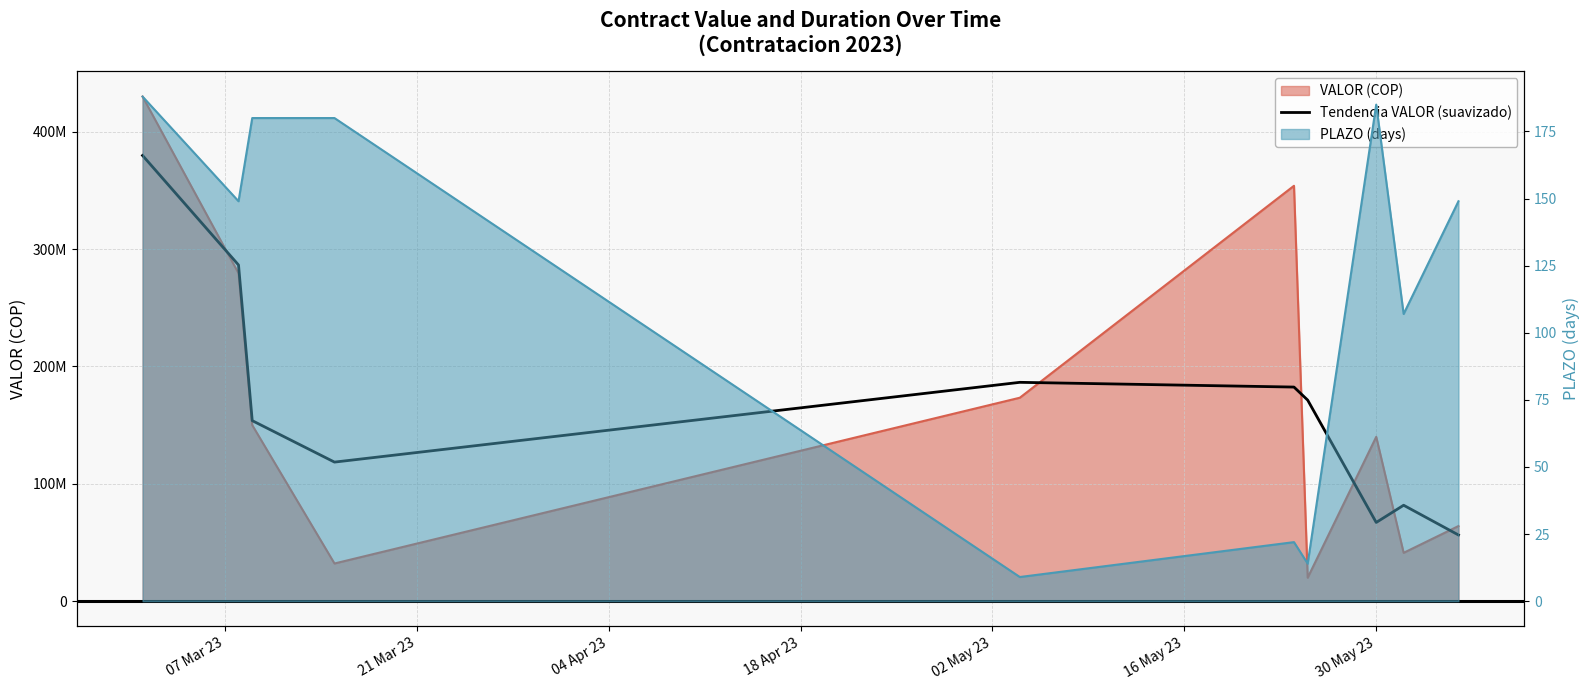

Does the chart have visible grid lines?

Yes